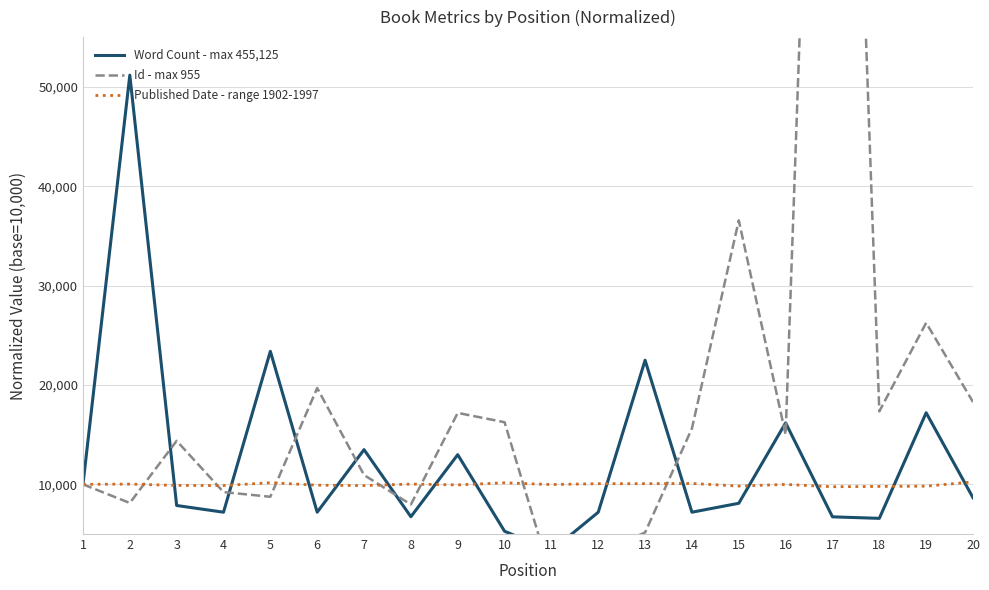

Is the value of Published Date - range 1902-1997 at 8 greater than the value of Id - max 955 at 17?

No